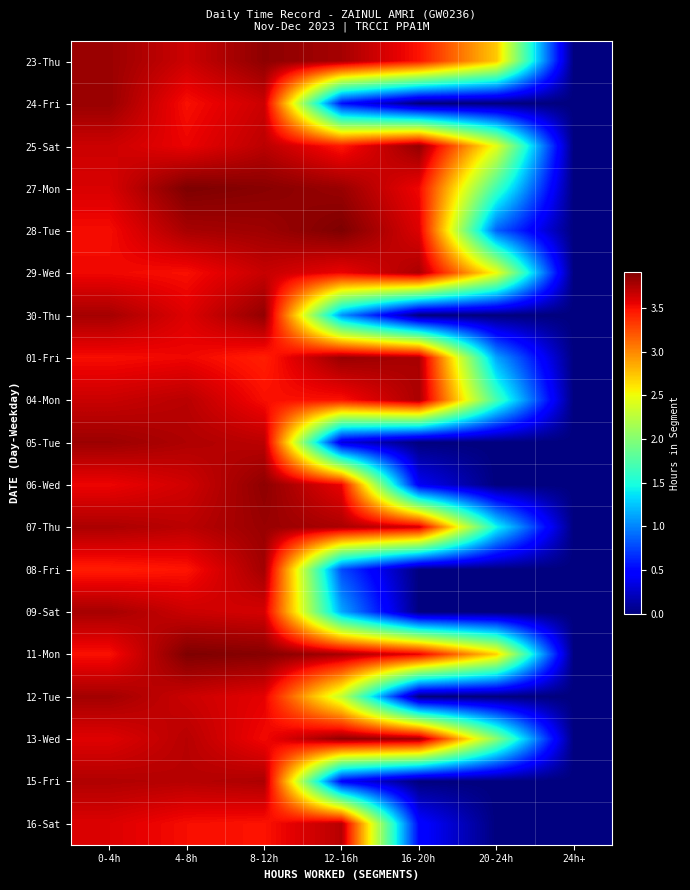

Which series changed the most between 8-12h and 24h+?

11-Mon